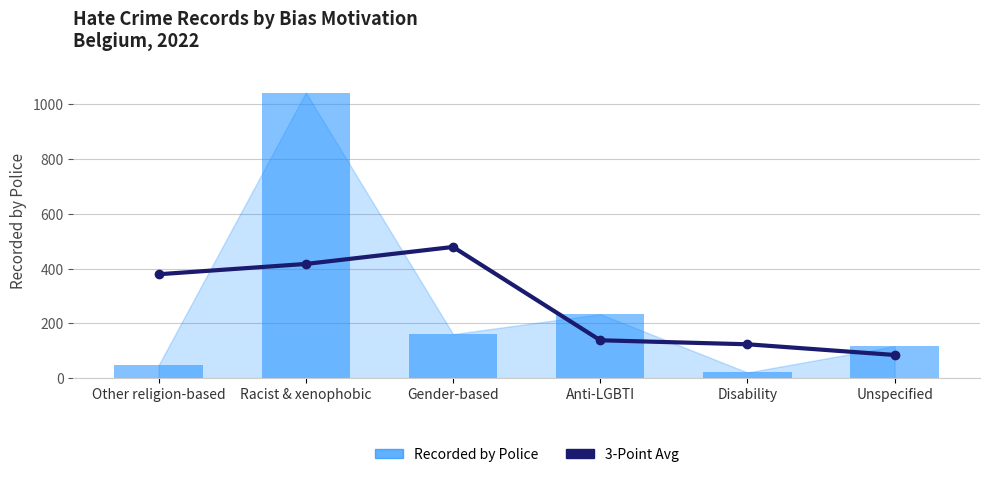

Is it true that Recorded by Police equals 117.0 at Unspecified?

True